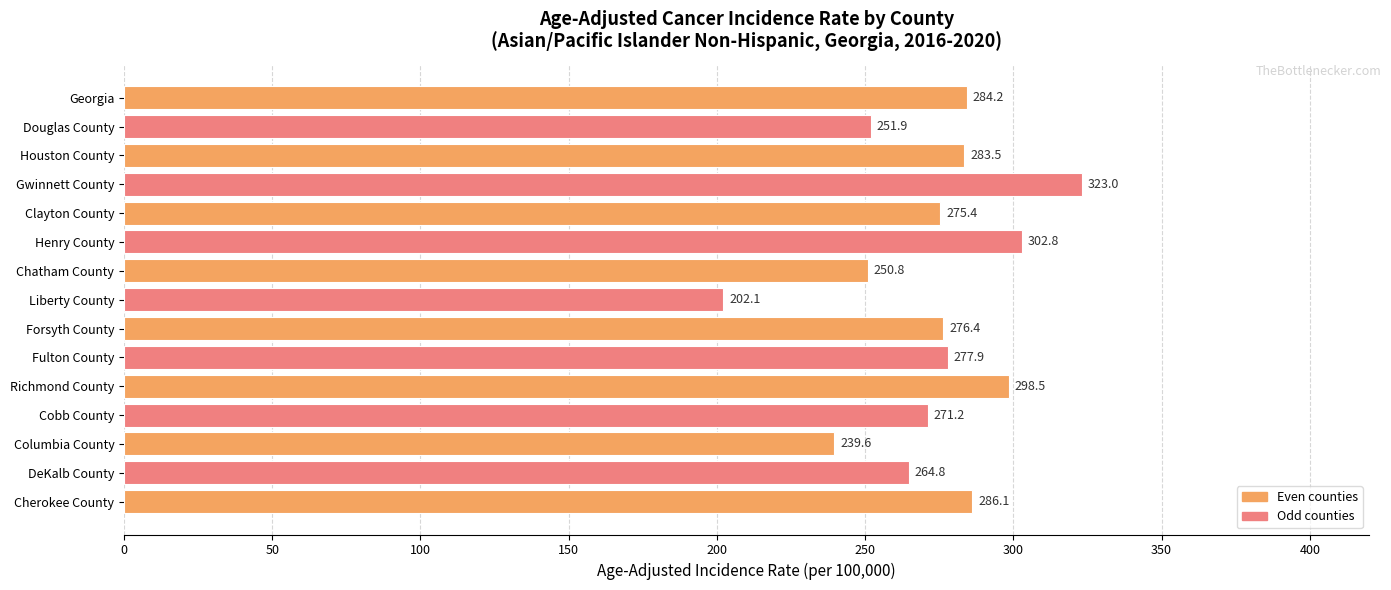

At which label is the value closest to 262?

DeKalb County